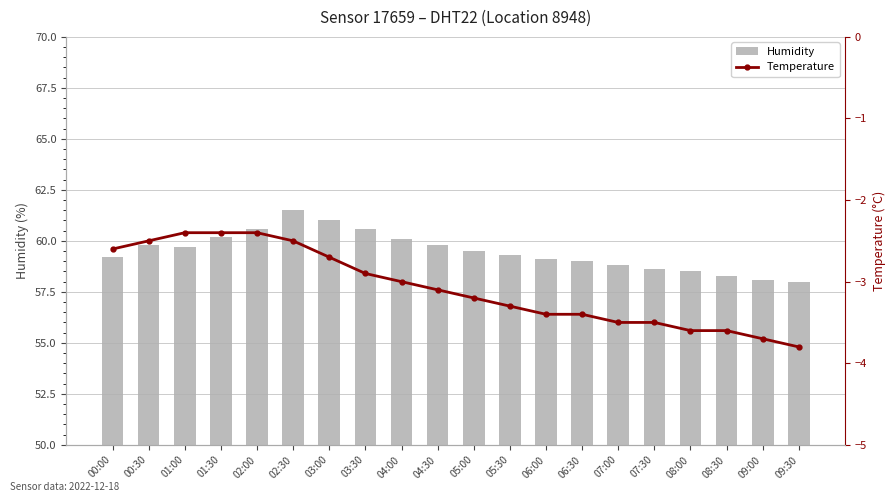

How many distinct data groups are displayed?

2